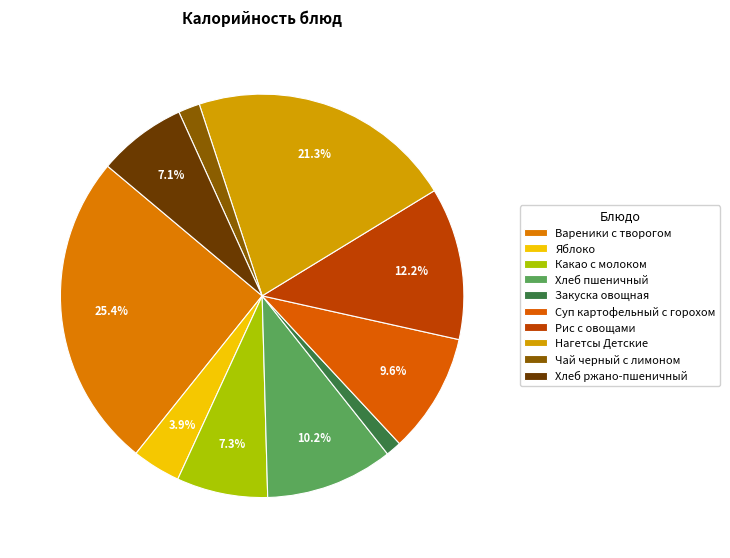

Which slice is the smallest?

Закуска овощная